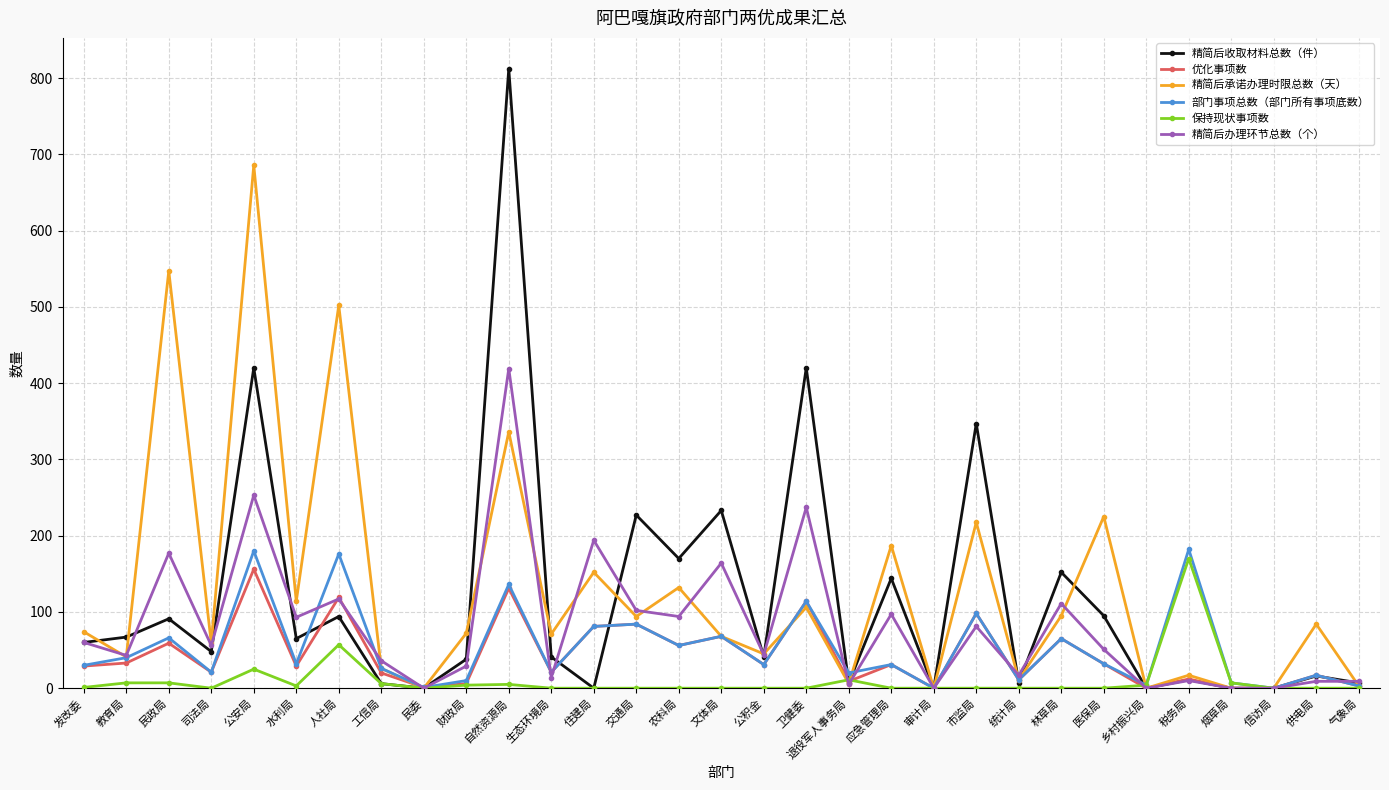

What is the sum of all 保持现状事项数 values?

307.0